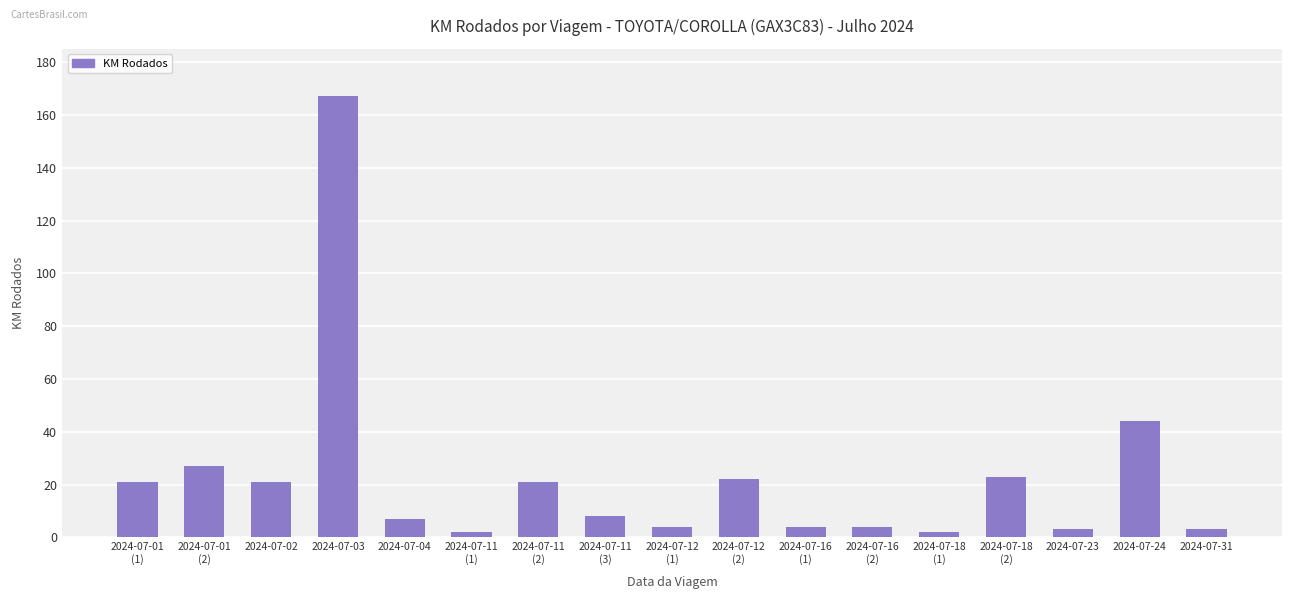

What is the average value?

23